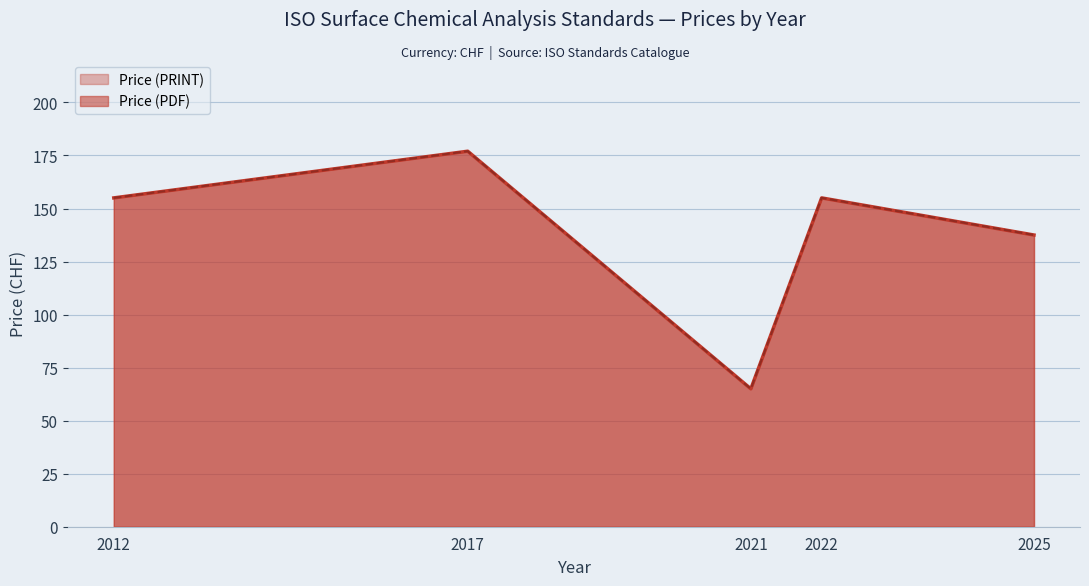

What is the value of the Price (PRINT) point at the 3rd from the left?

65